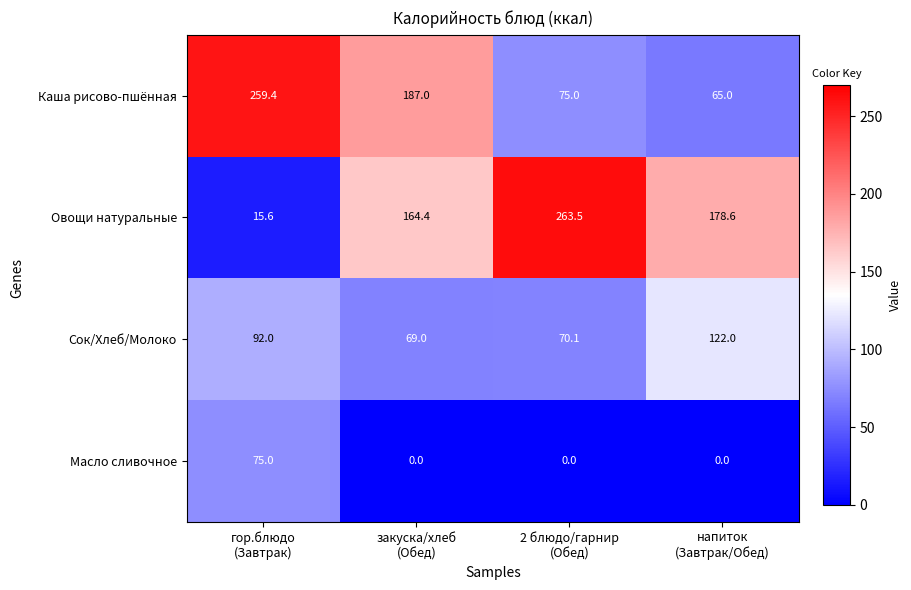

List the series in order of their peak value, lowest first.

Масло сливочное, Сок/Хлеб/Молоко, Каша рисово-пшённая, Овощи натуральные